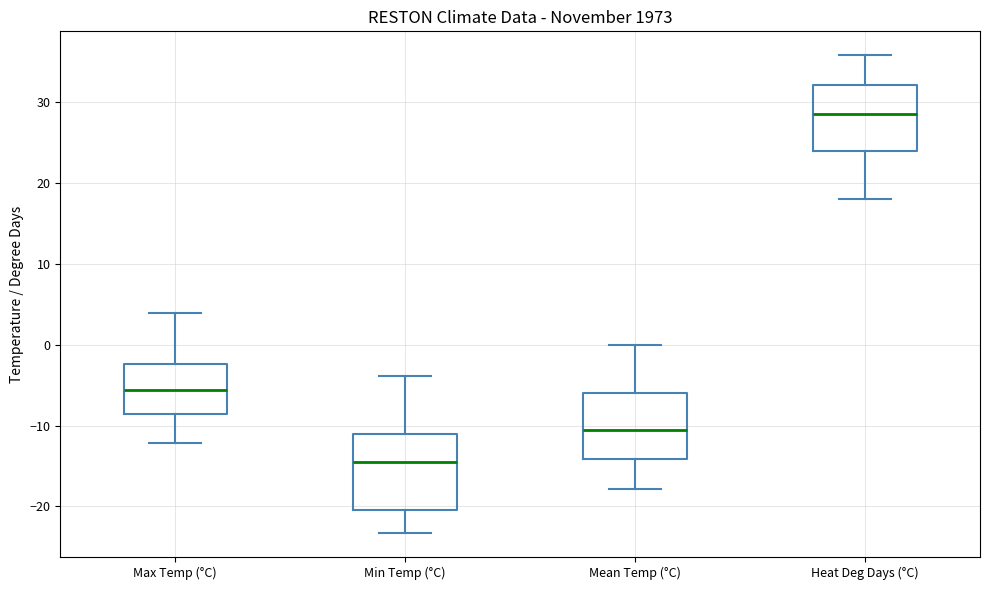

Reading left to right, transcribe this box plot: for each box, give where its median line is, the range the box spans, and where its two whiskers end, as read against the y-axis. The values are not printed on the chart, so give them approximately, as read against the axis.

Max Temp (°C): median -6, box -9 to -2, whiskers -12 to 4
Min Temp (°C): median -14, box -20 to -11, whiskers -23 to -4
Mean Temp (°C): median -11, box -14 to -6, whiskers -18 to 0
Heat Deg Days (°C): median 29, box 24 to 32, whiskers 18 to 36